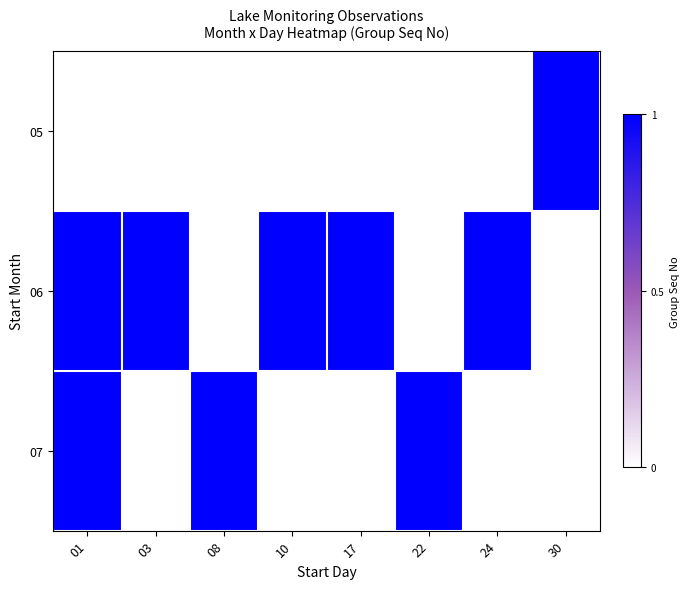

At 24, list the series in order from smallest to largest.

05, 07, 06